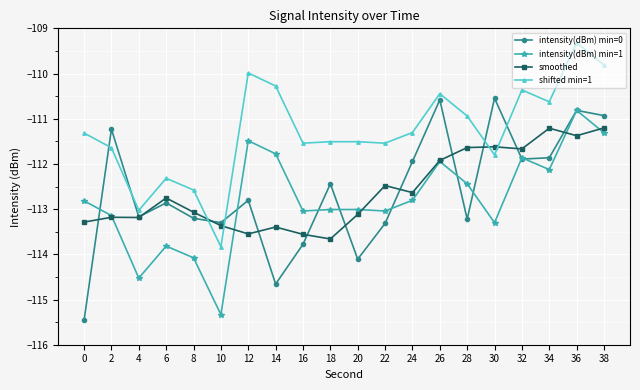

What is the sum of the intensity(dBm) min=1 values at 0 and 6?

-226.6